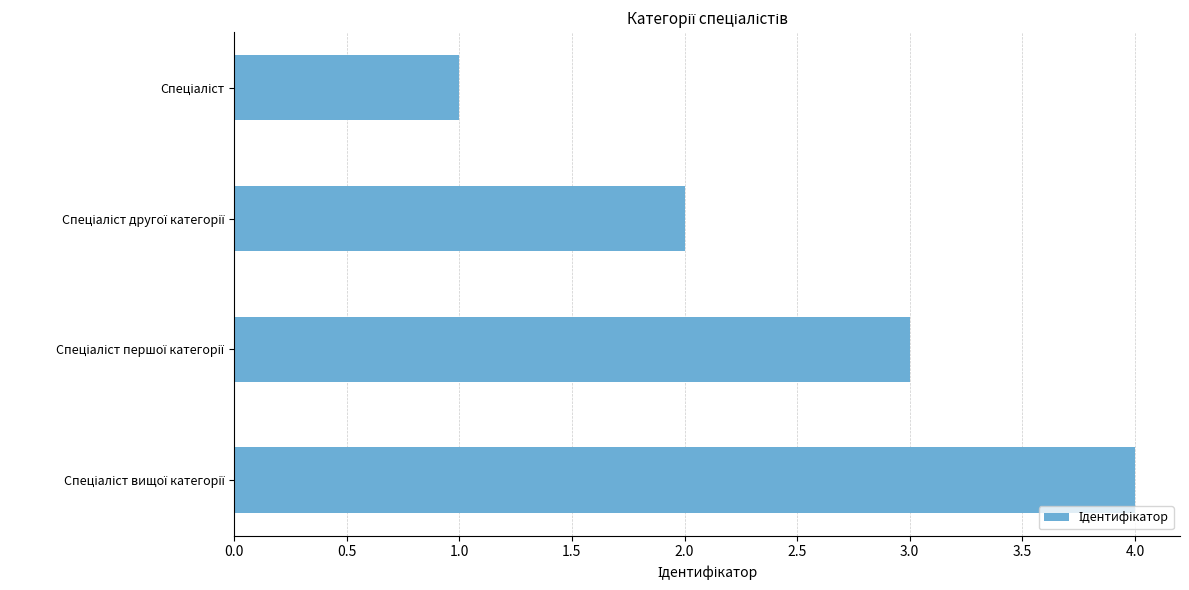

What is the maximum value shown in the chart?

4